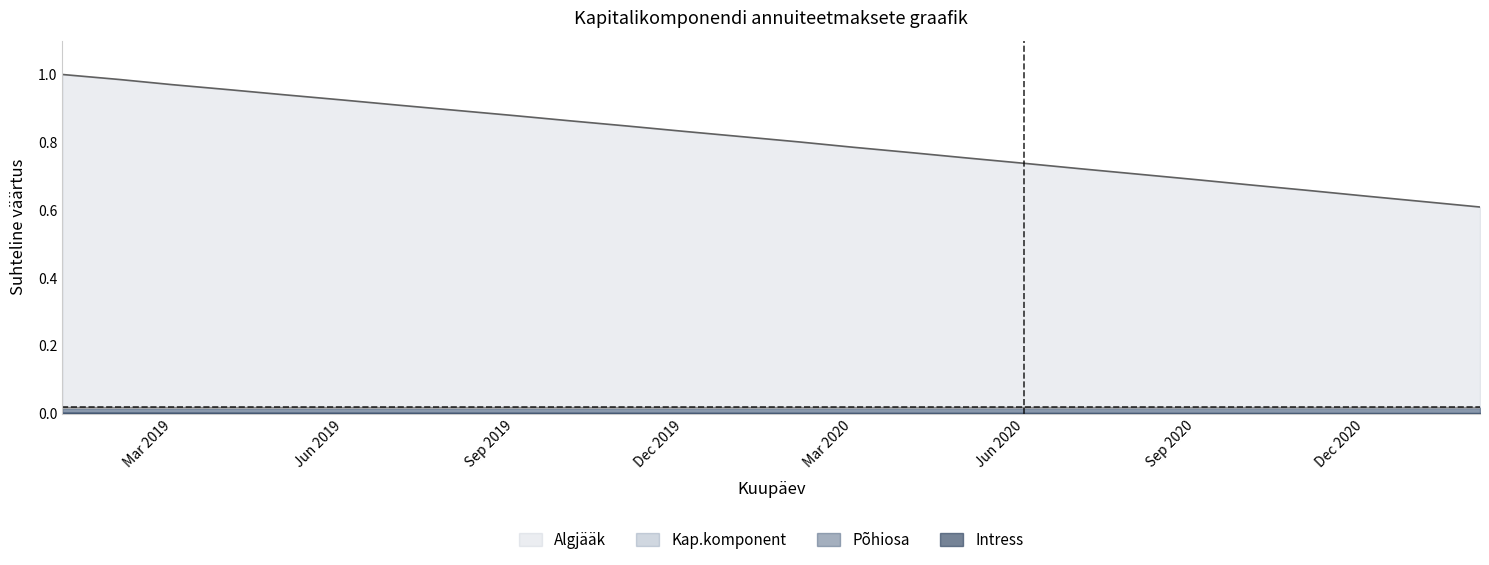

True or false: Intress has a value of 0.4 at 2019-01-01.

False